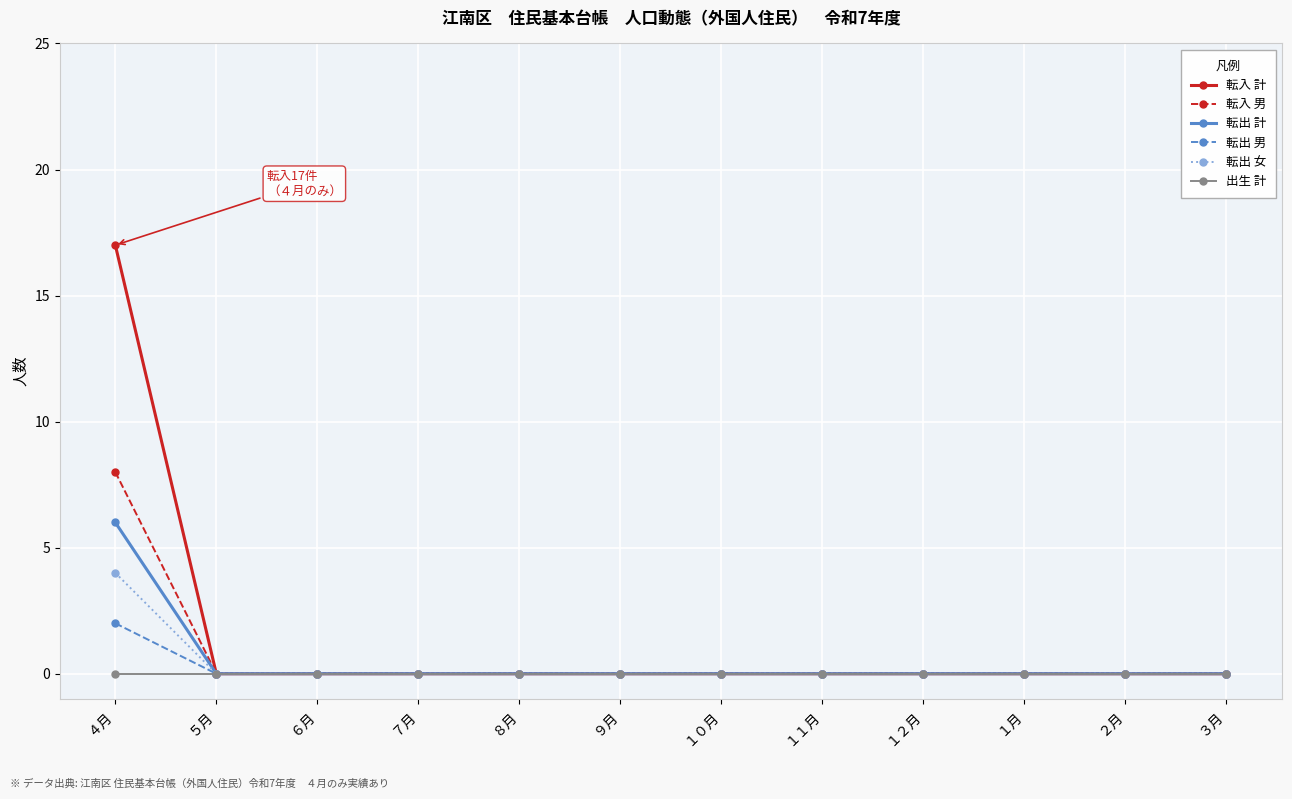

Rank the series by their maximum value, from highest to lowest.

転入 計, 転入 男, 転出 計, 転出 女, 転出 男, 出生 計